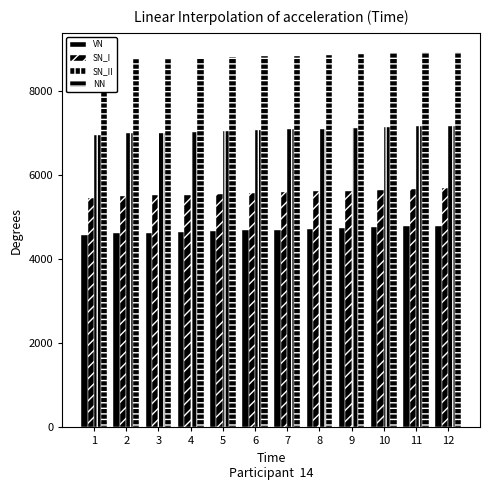

How many bars are there in total?

48